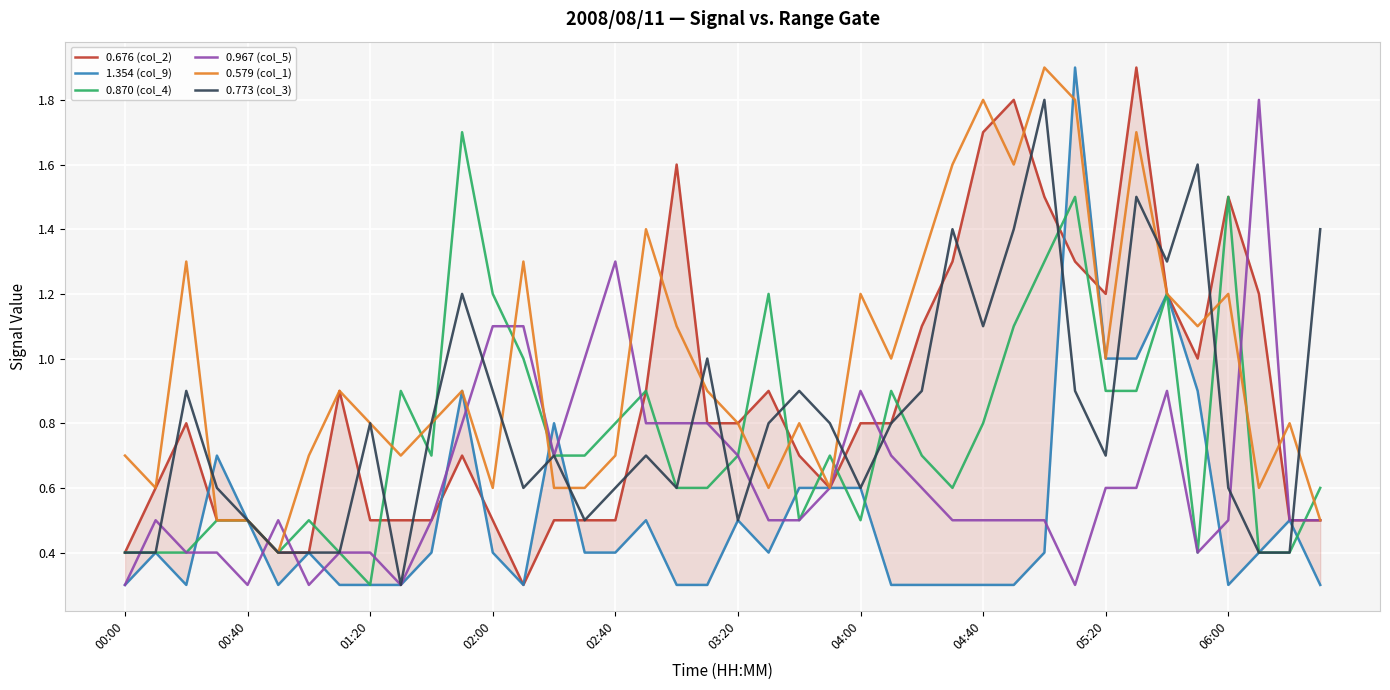

How many lines are shown in the chart?

6